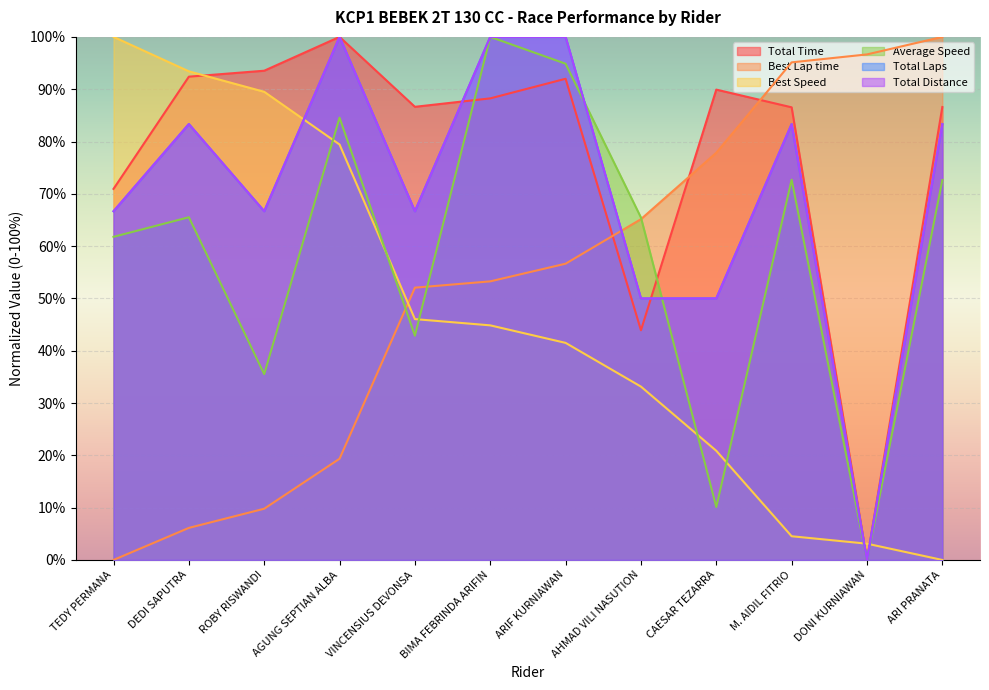

Where is the first local minimum for Average Speed?

ROBY RISWANDI